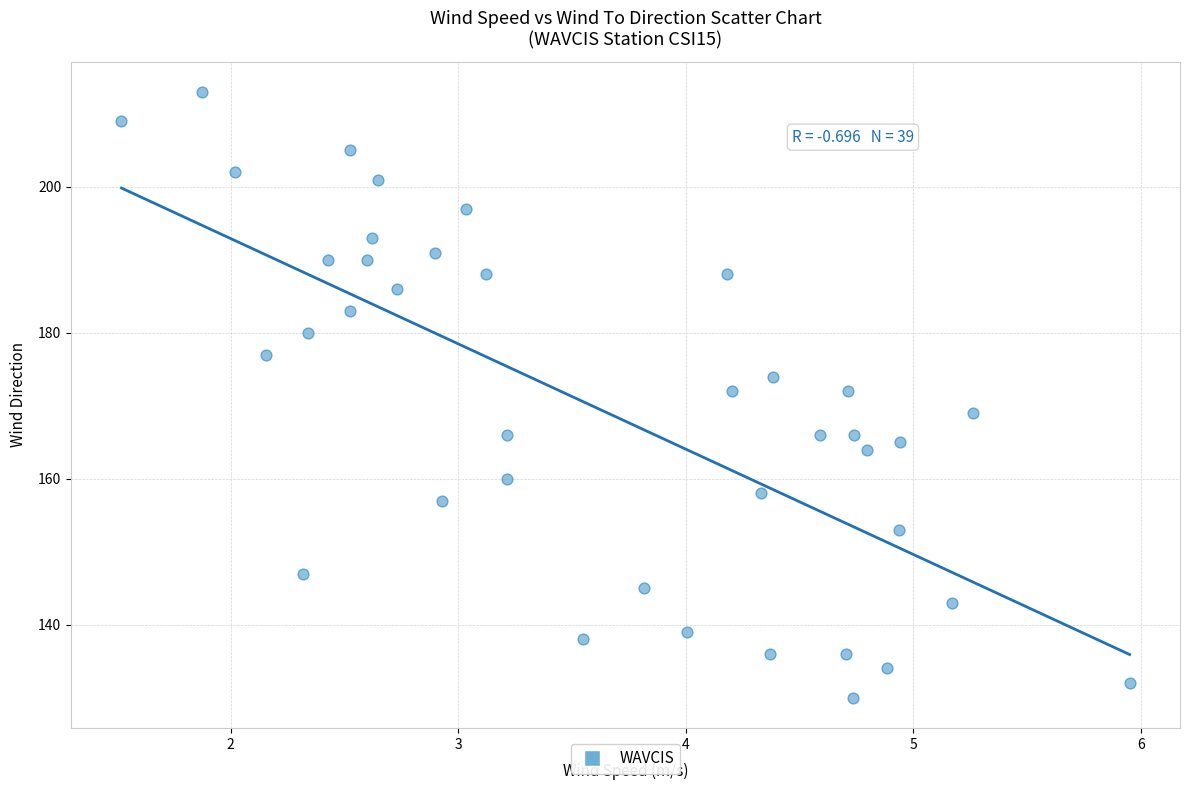

What is the range of Y values (max minus min)?

83